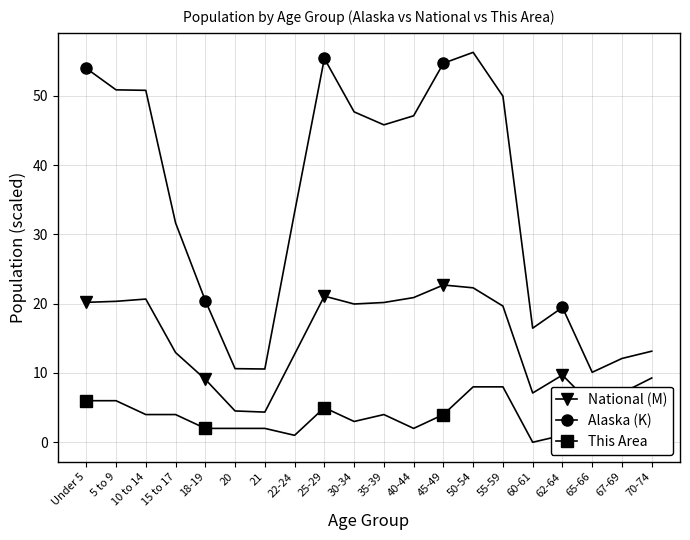

List the labels in order of Alaska (K) value, largest first.

50-54, 25-29, 45-49, Under 5, 5 to 9, 10 to 14, 55-59, 30-34, 40-44, 35-39, 22-24, 15 to 17, 18-19, 62-64, 60-61, 70-74, 67-69, 20, 21, 65-66